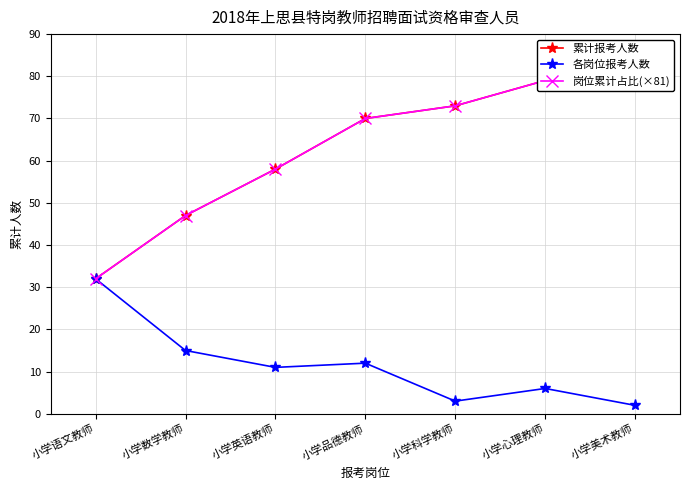

Does the chart display data point markers on the line(s)?

Yes